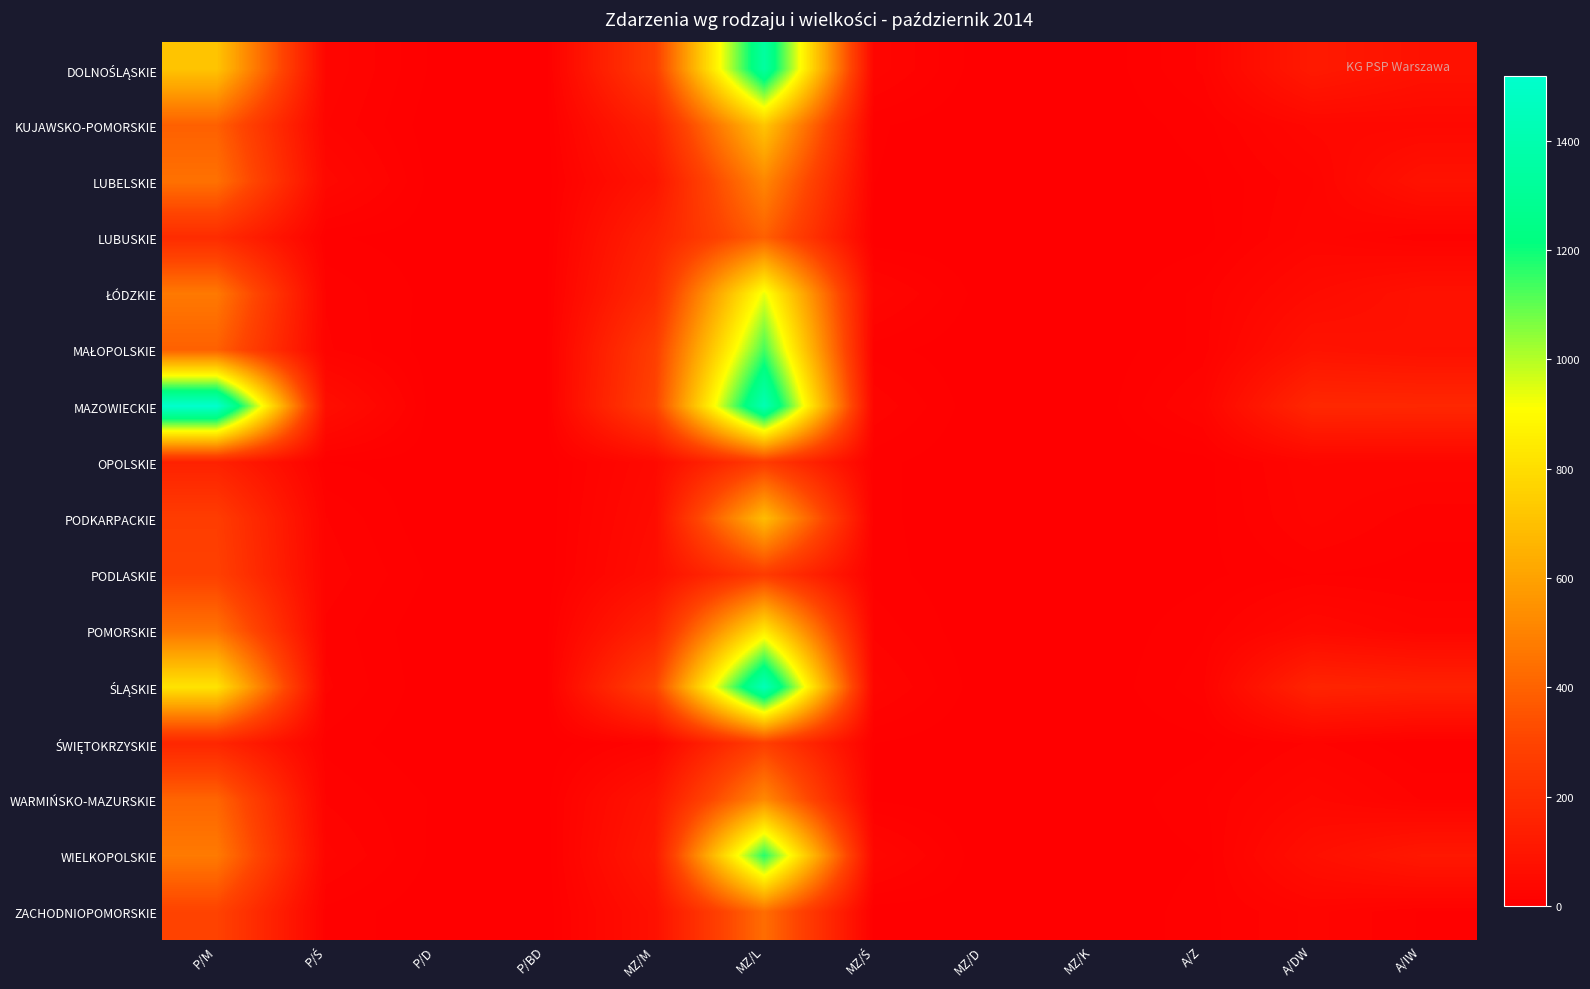

At which category does the chart reach its minimum across all series?

P/BD